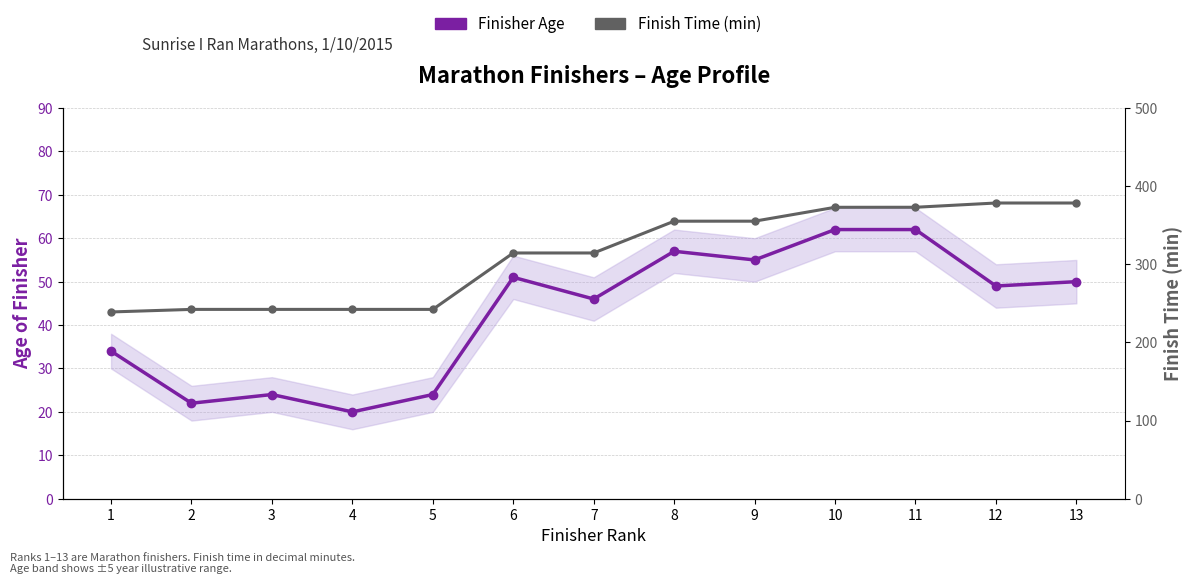

What is the difference between the maximum and minimum values in the Finisher Age series?

42.0